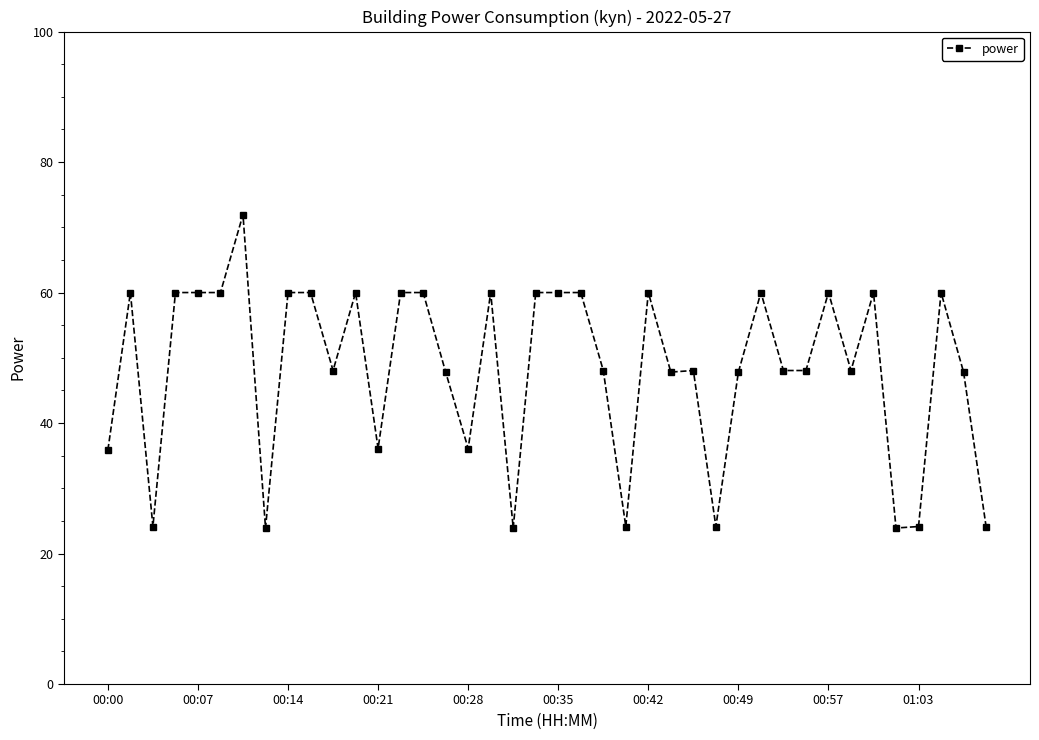

What is the value of the 8th point from the left?

23.9